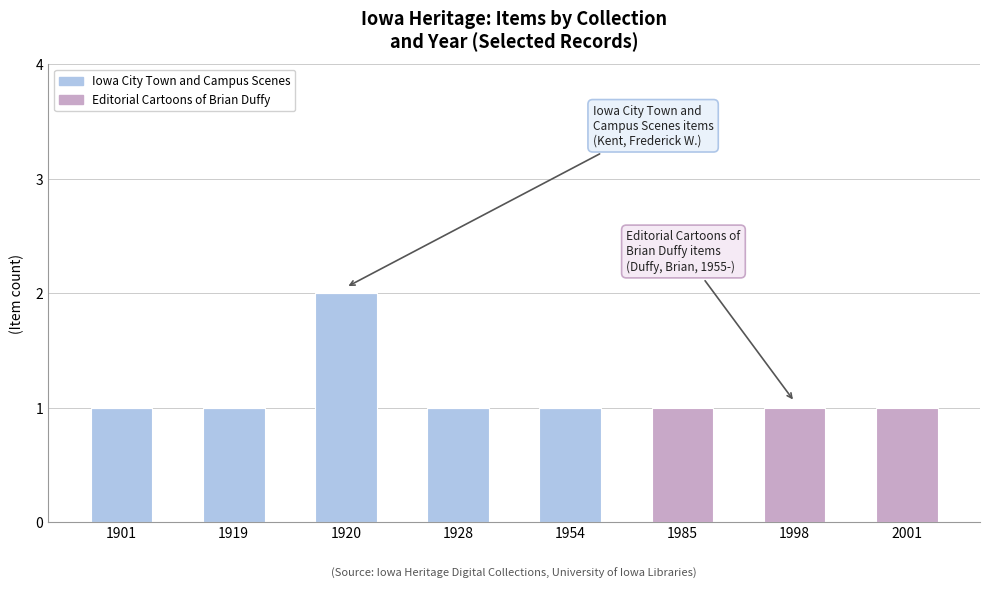

Are the bars horizontal?

No